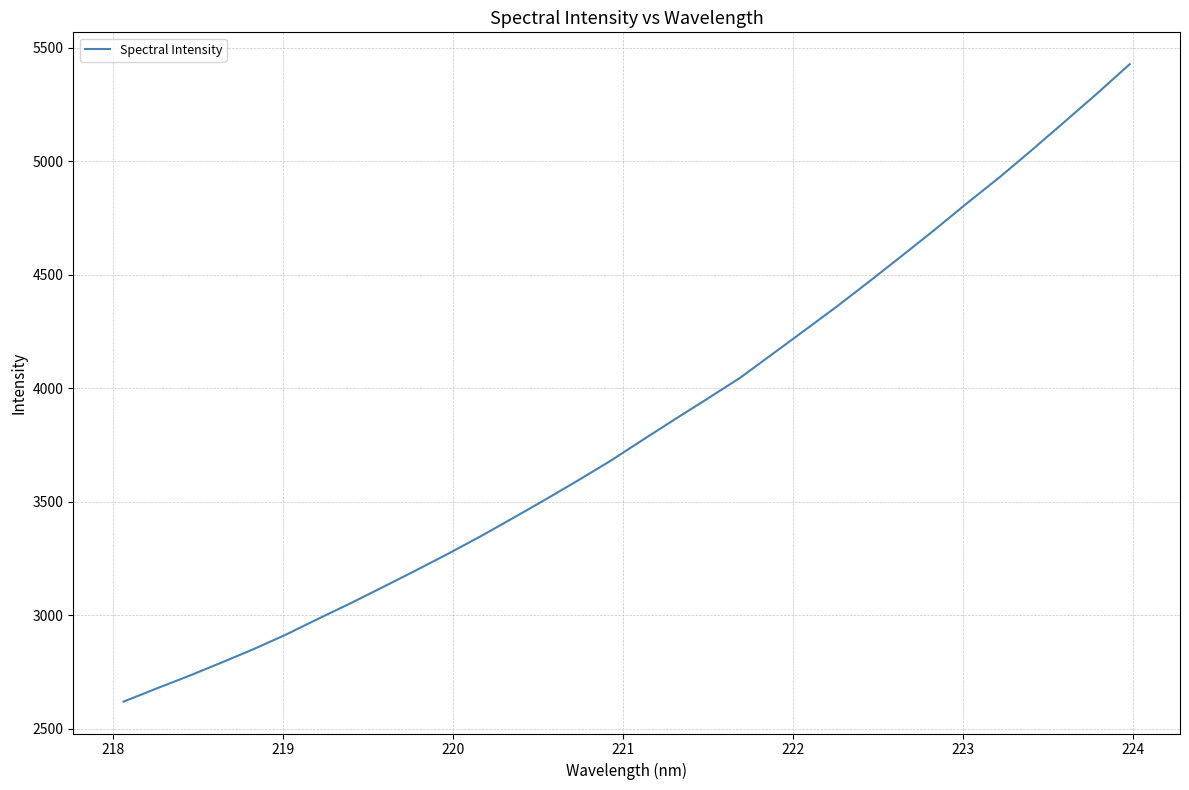

What is the difference between the maximum and minimum values?

2806.6